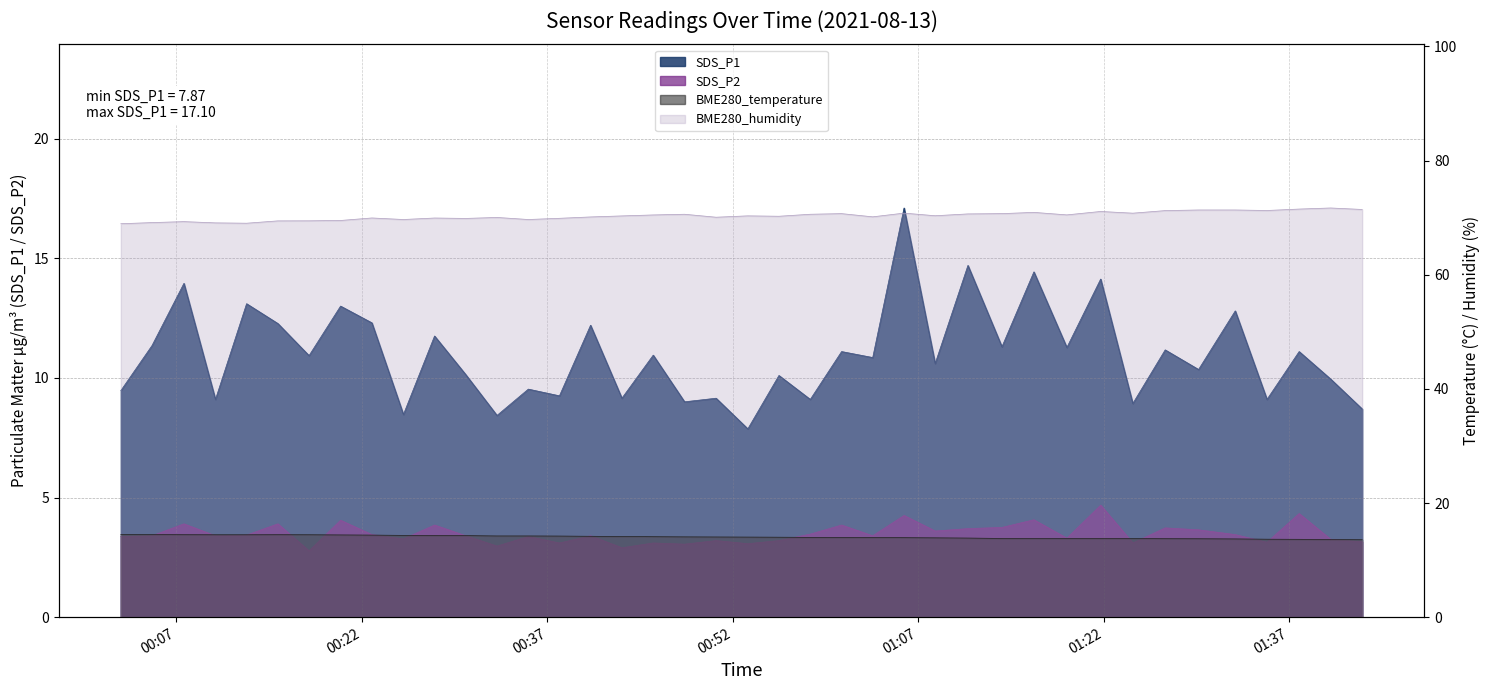

At which label is BME280_temperature closest to 14?

2021/08/13 00:55:44